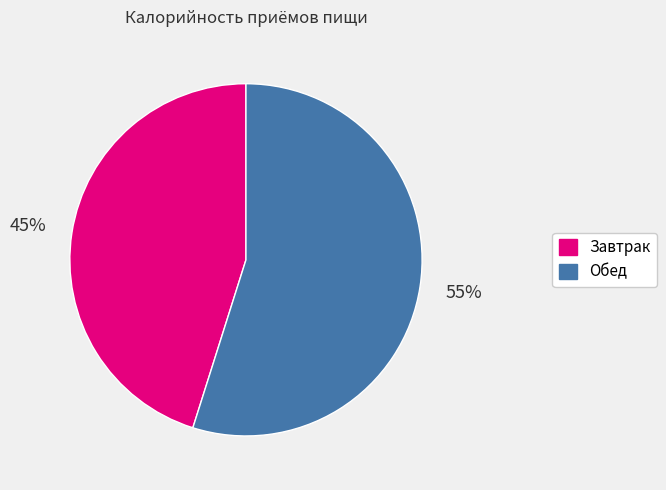

Is there any slice that represents more than half of the pie?

Yes